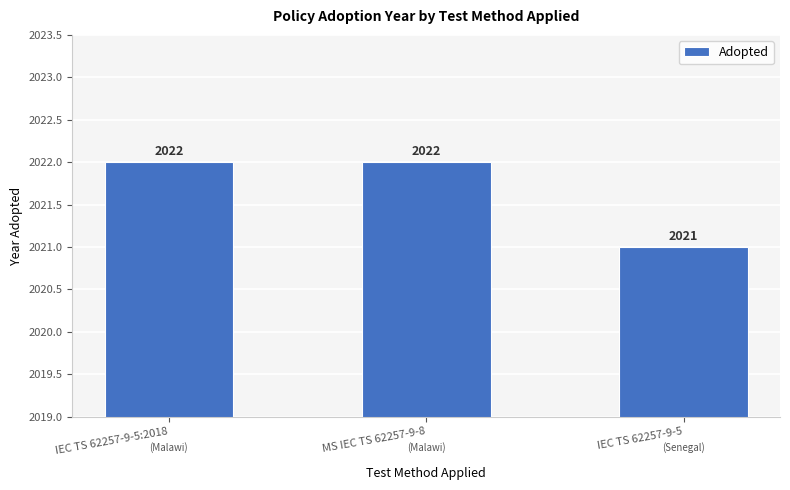

Reading left to right, extract all data points from this chart.

IEC TS 62257-9-5:2018=2022	MS IEC TS 62257-9-8=2022	IEC TS 62257-9-5=2021